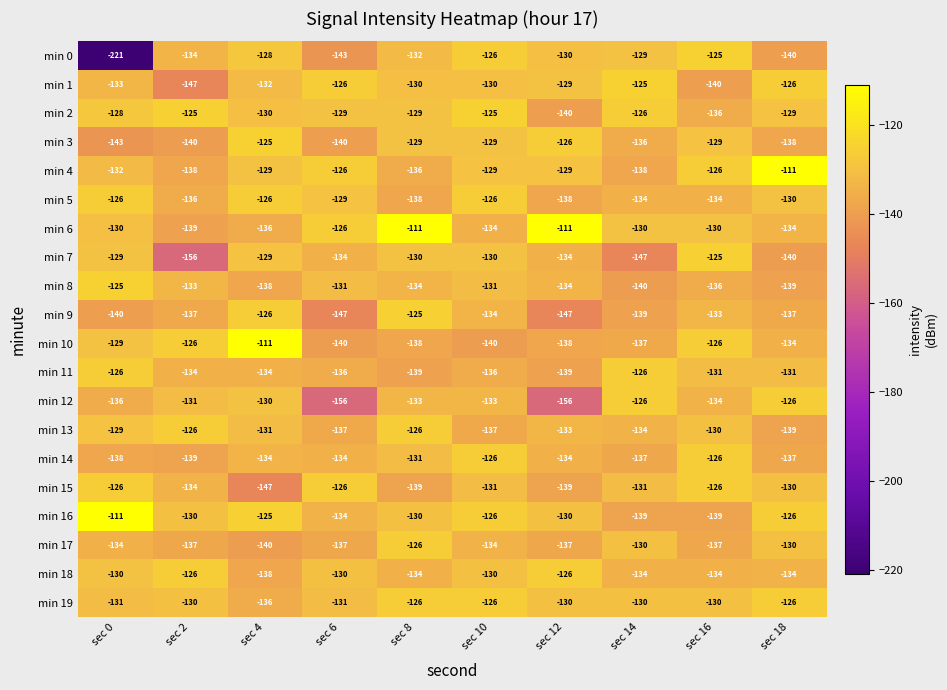

At which label is min 18 closest to -132?

sec 0